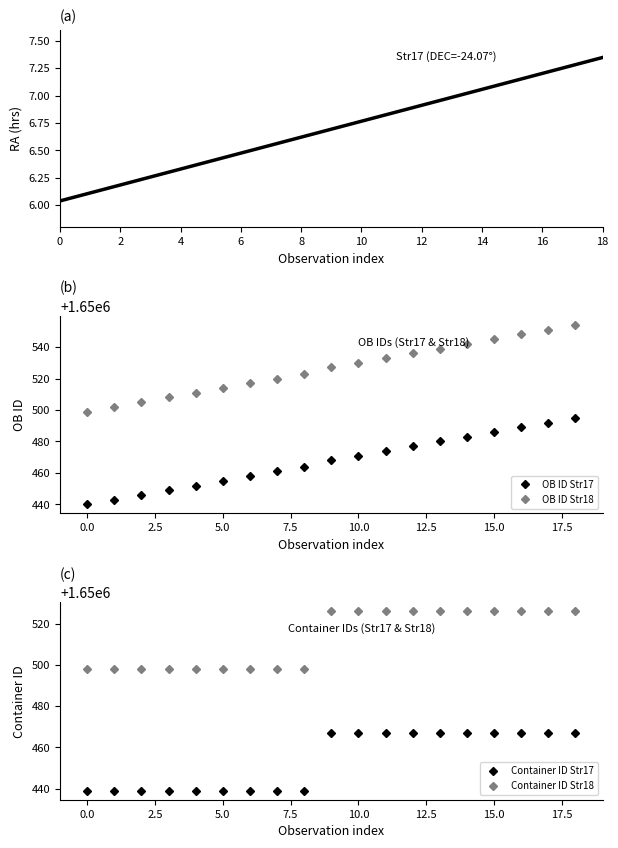

What is the maximum value for OB ID Str18?

1650554